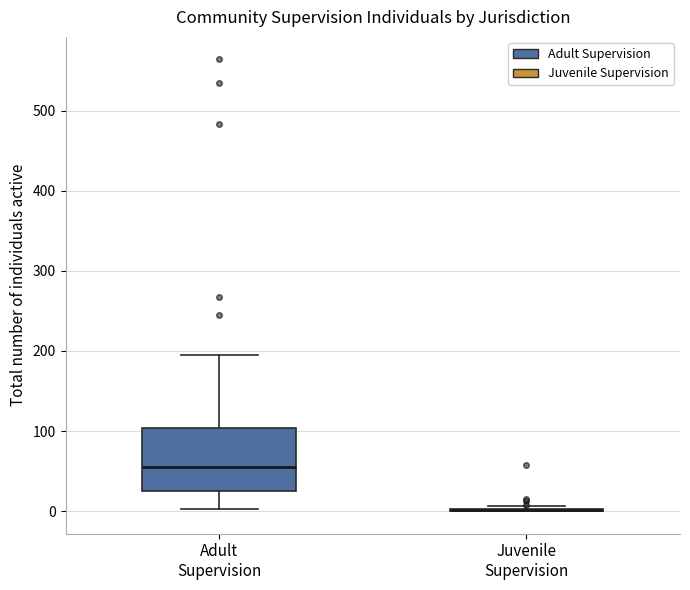

Where does the median line of the box for Adult Supervision sit on the y-axis? The values are not printed on the chart, so give them approximately, as read against the axis.

60